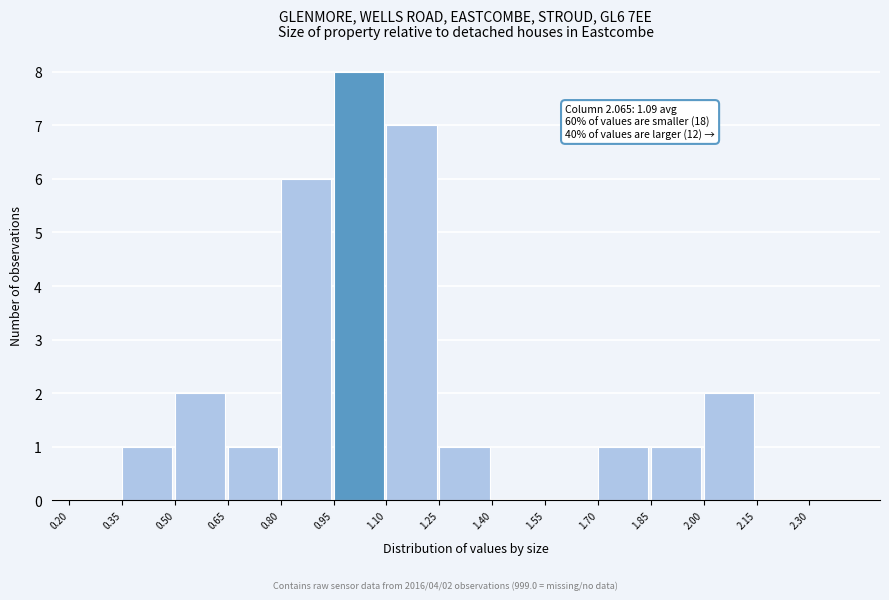

Which range on the x-axis has the tallest bar?

0.95 to 1.10